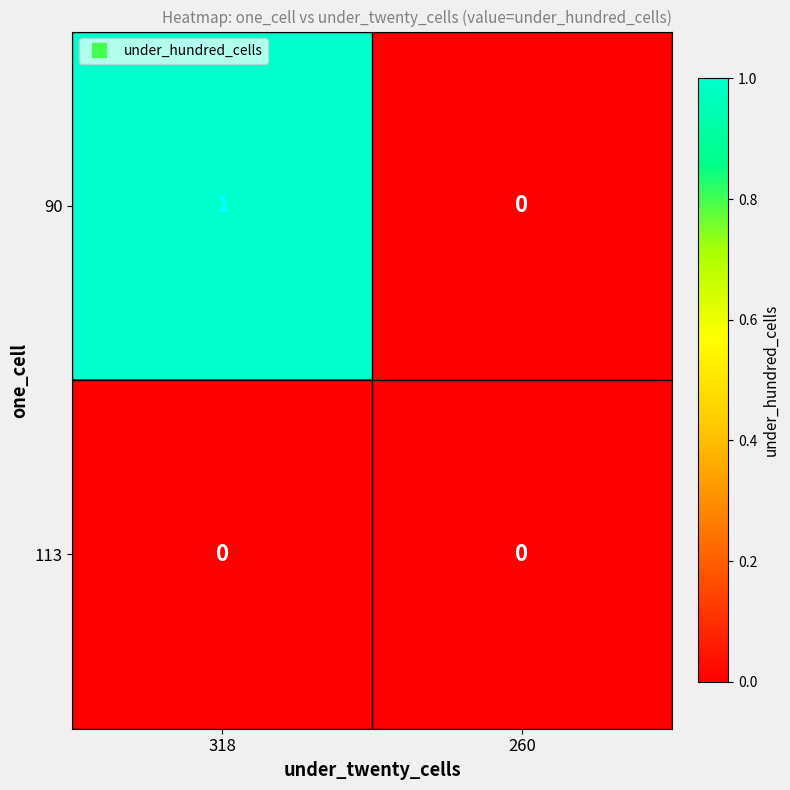

Is it true that 113 equals 0 at 318?

True